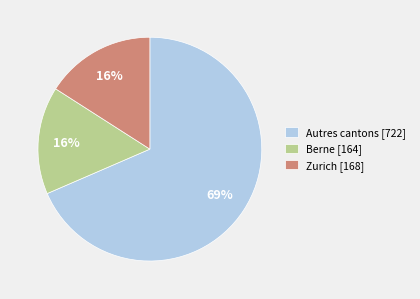

What is the ratio of the value at Zurich [168] to the value at Berne [164]?

1.0